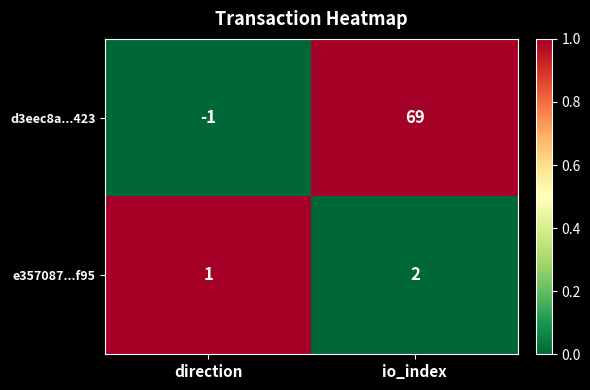

Which series has the largest total across all categories?

d3eec8a...423